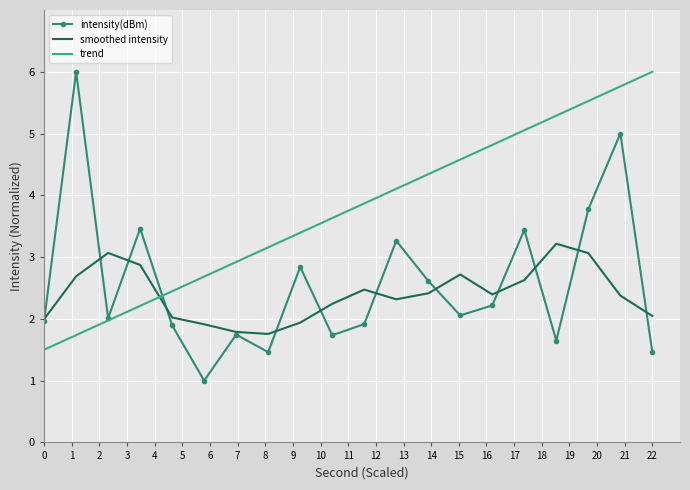

Which series has the widest spread of values?

intensity(dBm)